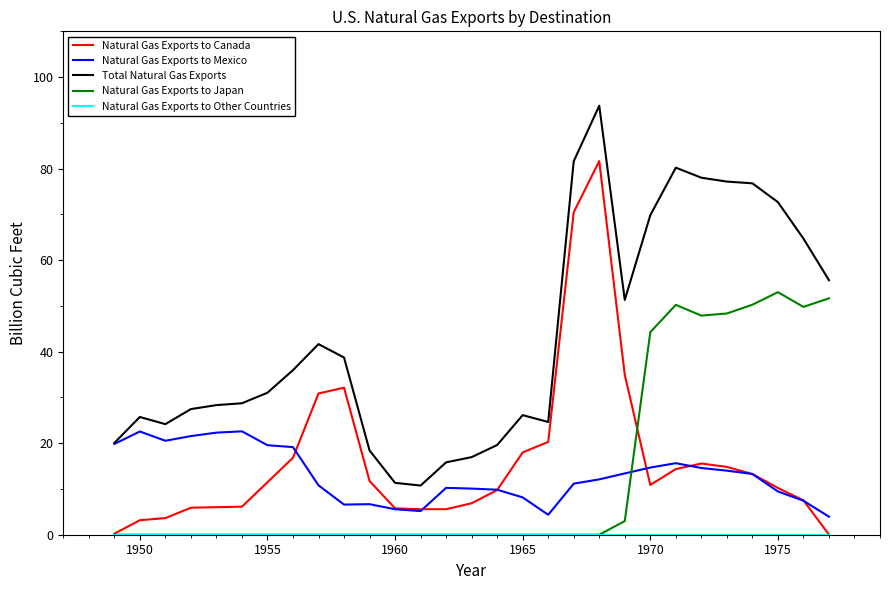

True or false: Natural Gas Exports to Canada and Total Natural Gas Exports cross at least once.

False